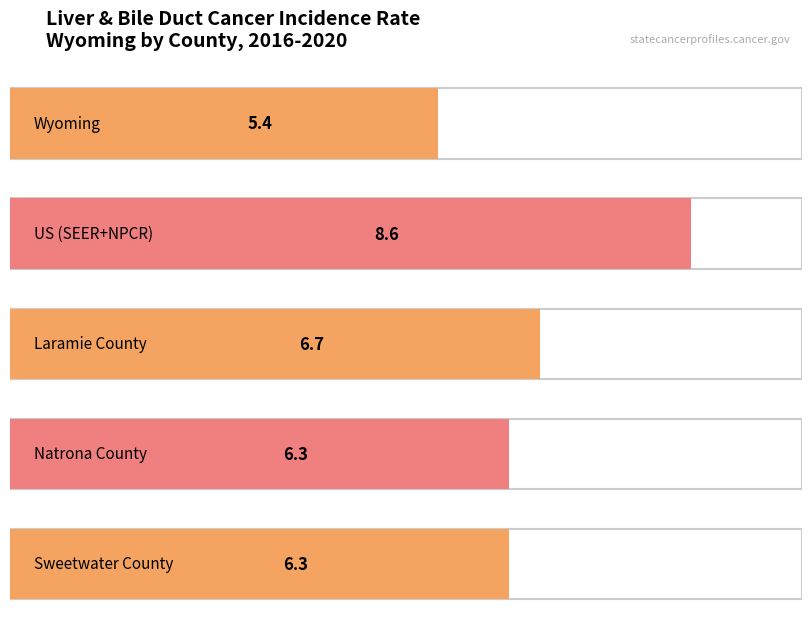

List the labels in order of value, smallest first.

Wyoming, Natrona County, Sweetwater County, Laramie County, US (SEER+NPCR)